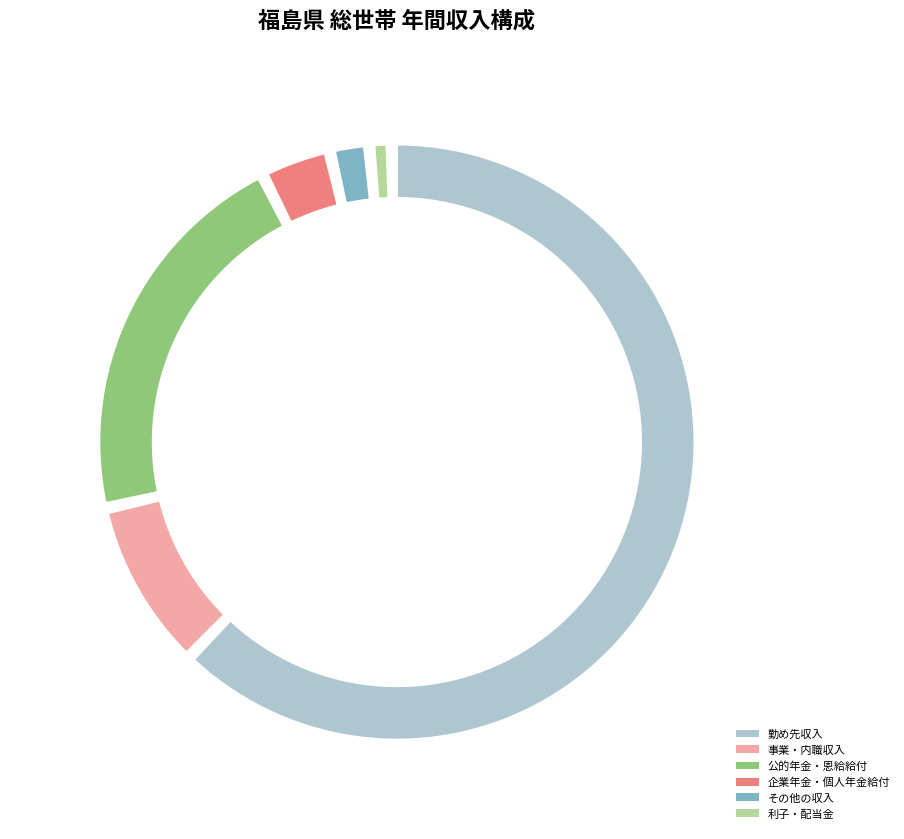

To the nearest percent, what is the average slice percentage?

17%